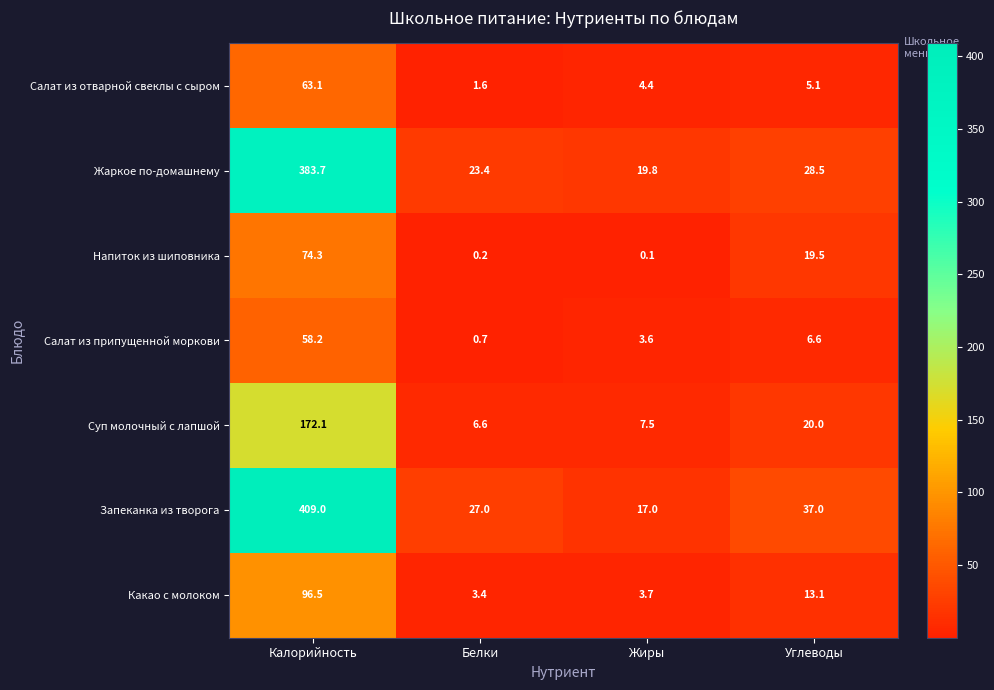

What is the difference between the second highest and second lowest values in the Салат из припущенной моркови series?

3.0